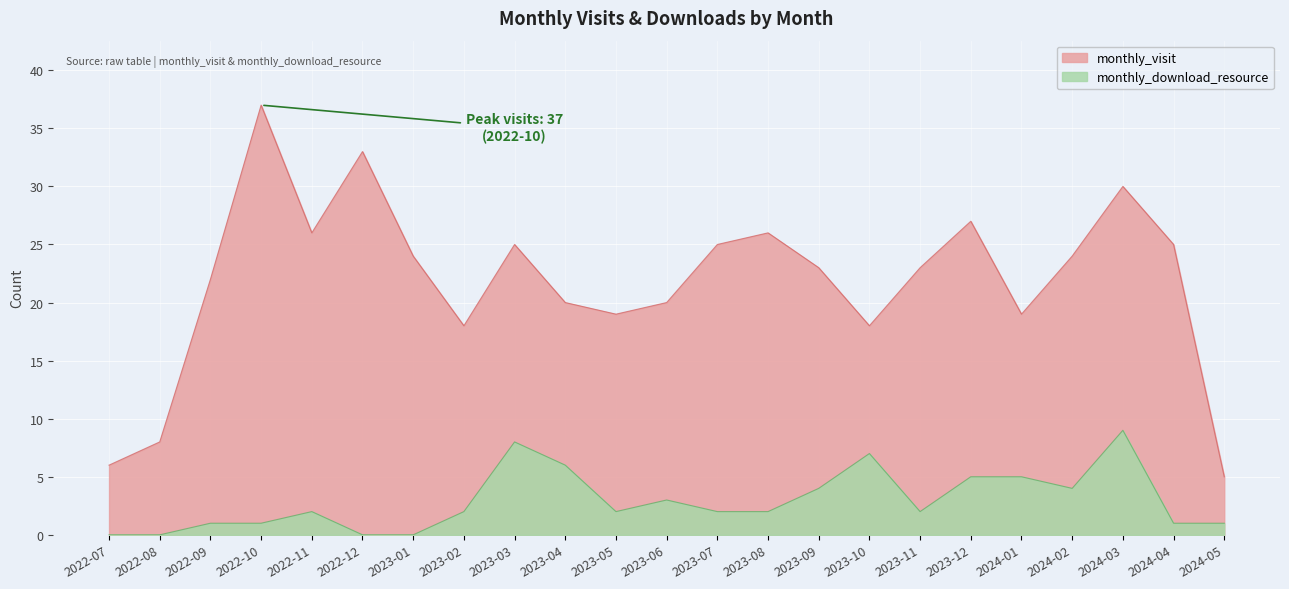

List the series in order of their overall mean, highest first.

monthly_visit, monthly_download_resource